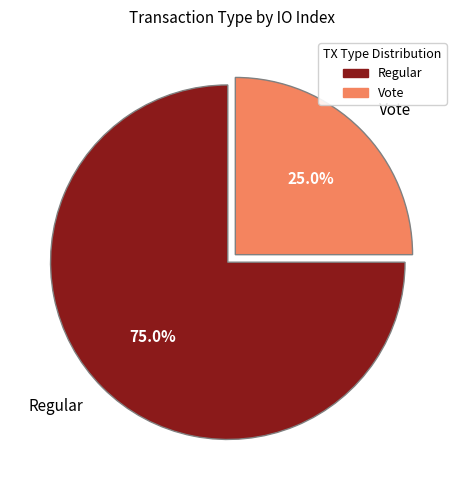

Combined, what portion of the pie is Vote and Regular?

100.0%